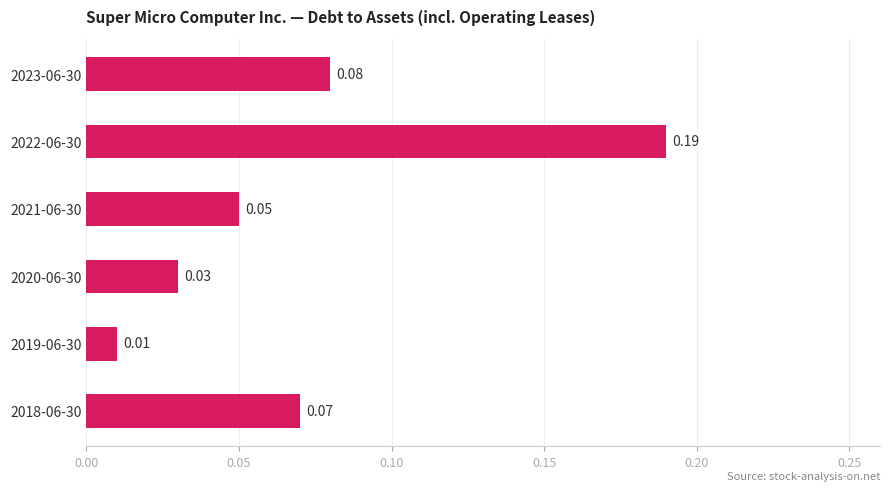

Between 2021-06-30 and 2020-06-30, which is larger?

2021-06-30